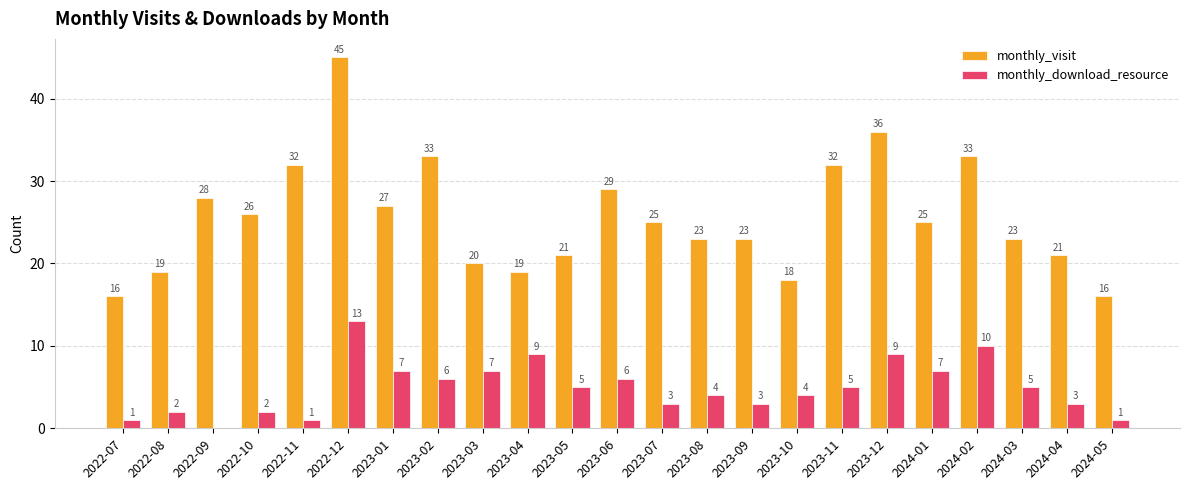

How many distinct data groups are displayed?

2